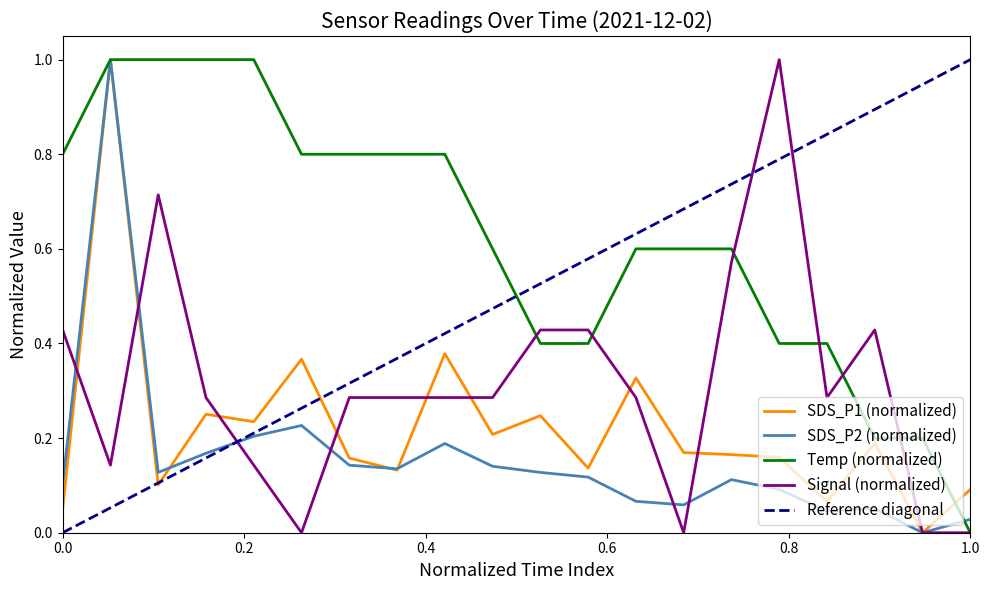

What is the value of the Temp point at the 1st from the left?

0.8